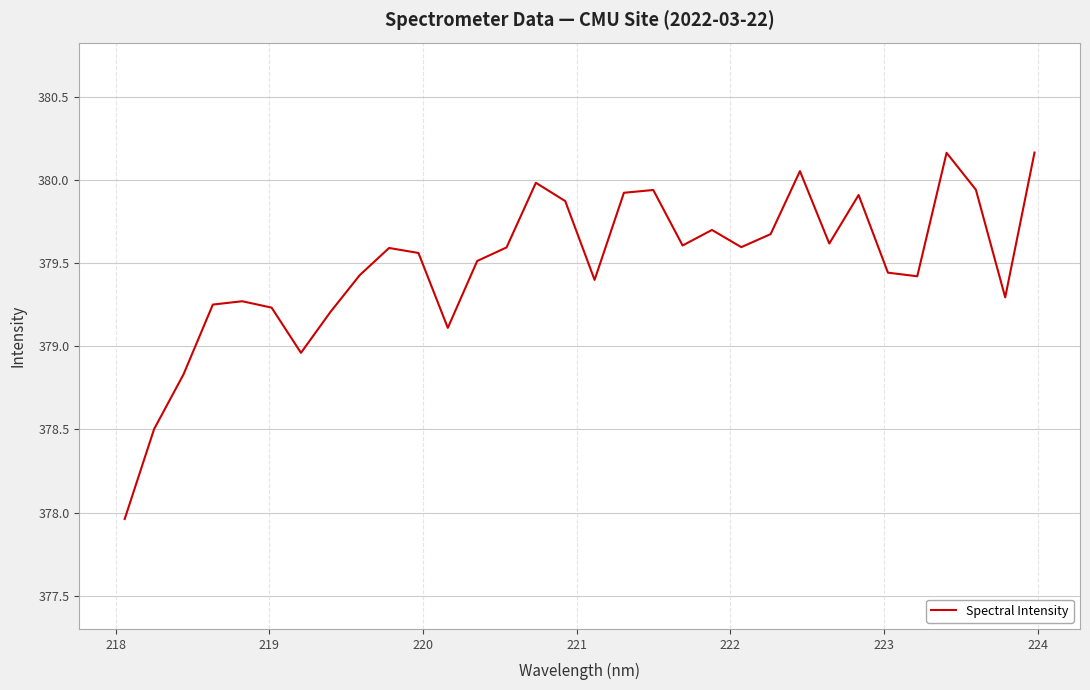

What is the difference between the maximum and minimum values?

2.2